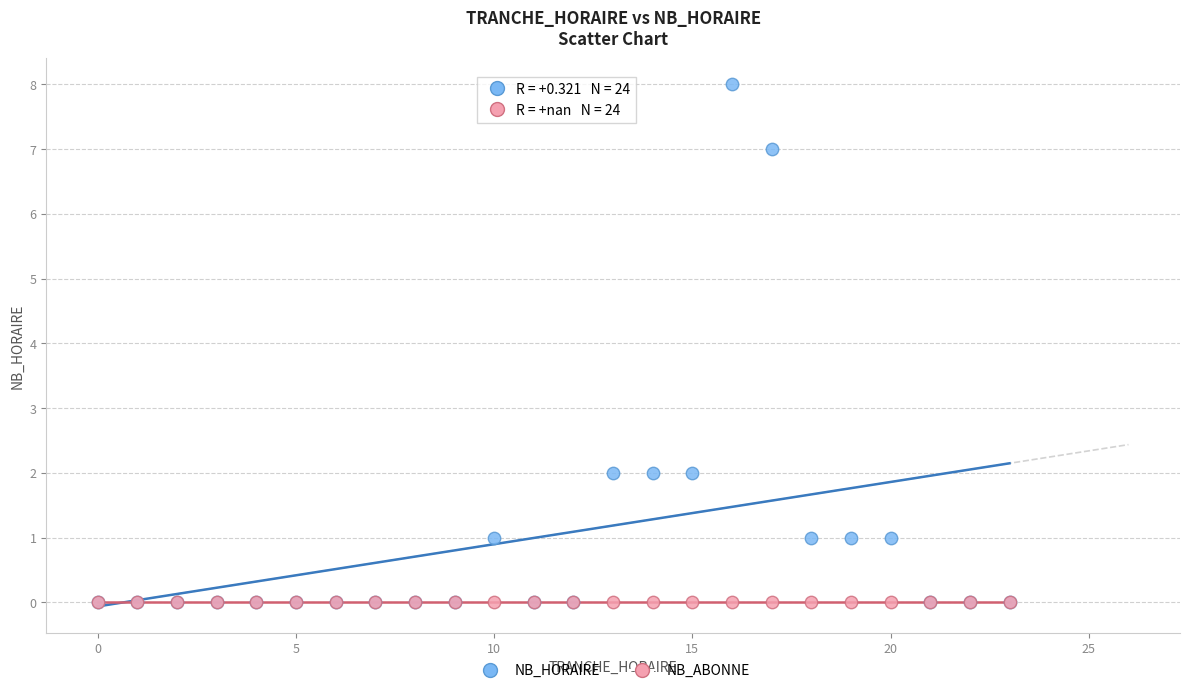

What are all the series names shown in the legend?

NB_HORAIRE, NB_ABONNE